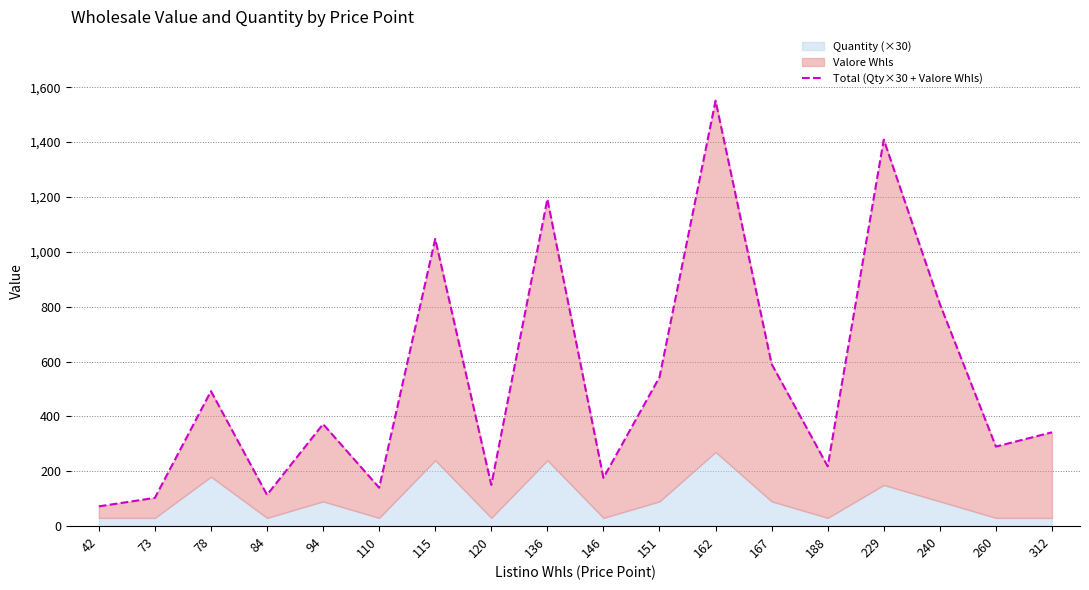

What is the change in value from 78 to 120?

-342